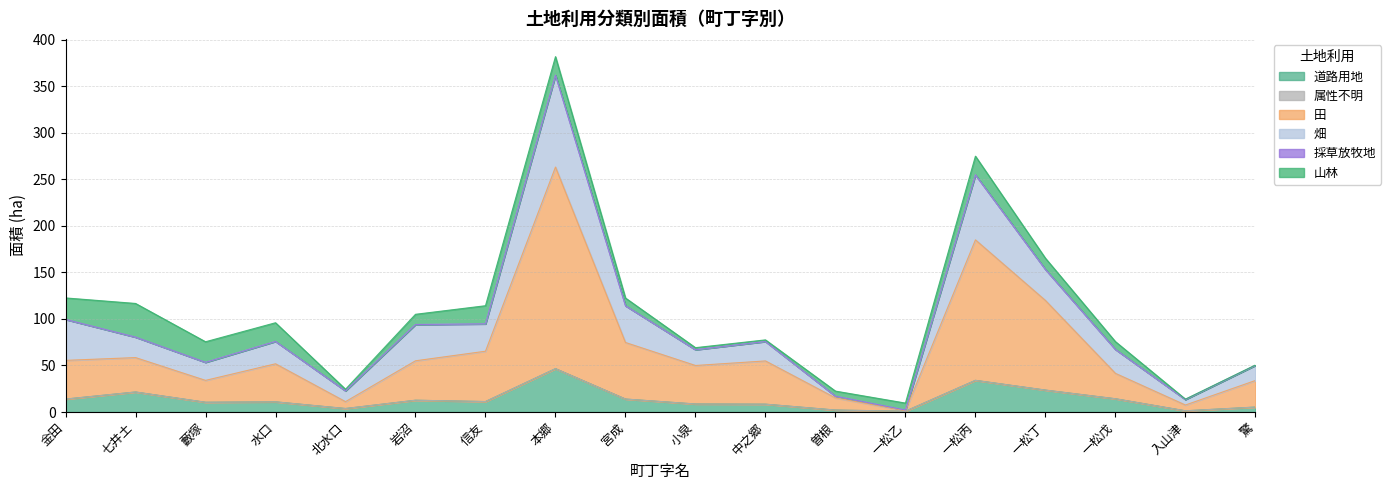

True or false: 山林 has a value of 22.1 at 藪塚.

True